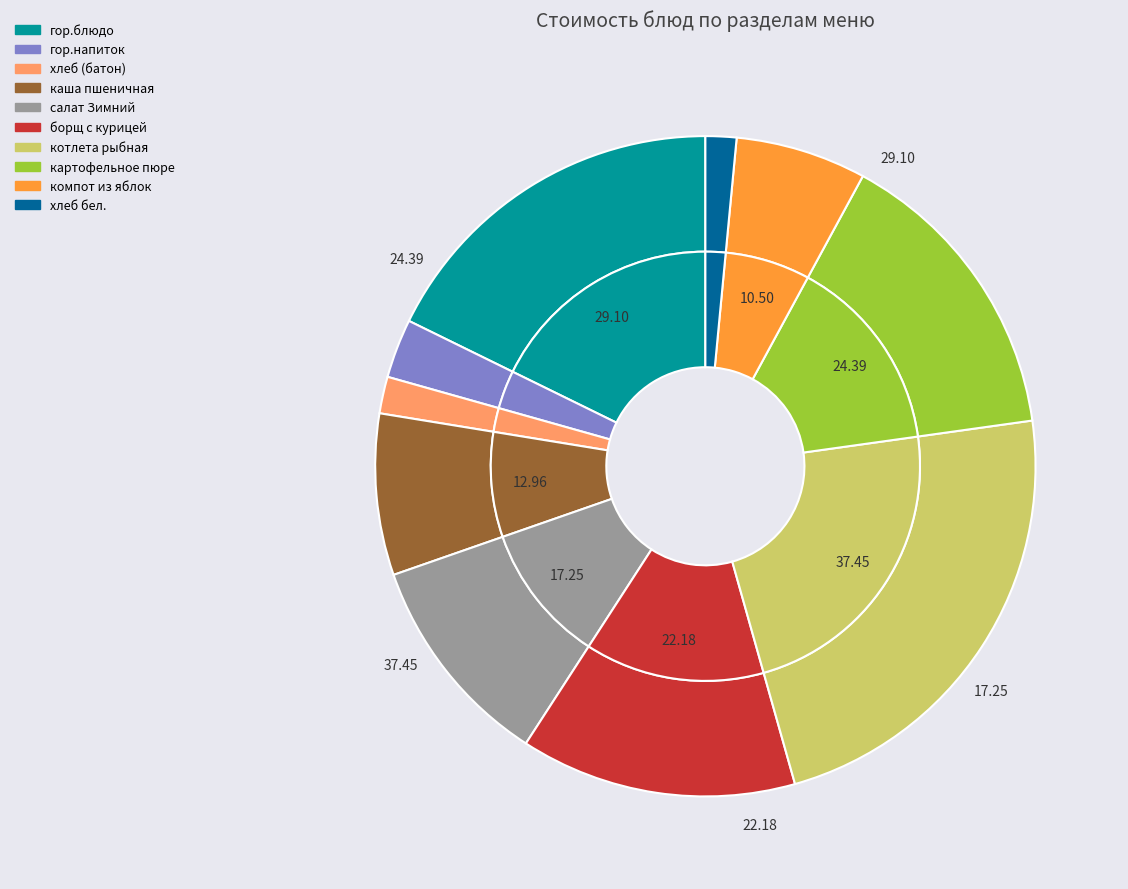

Is there any slice that represents more than half of the pie?

No